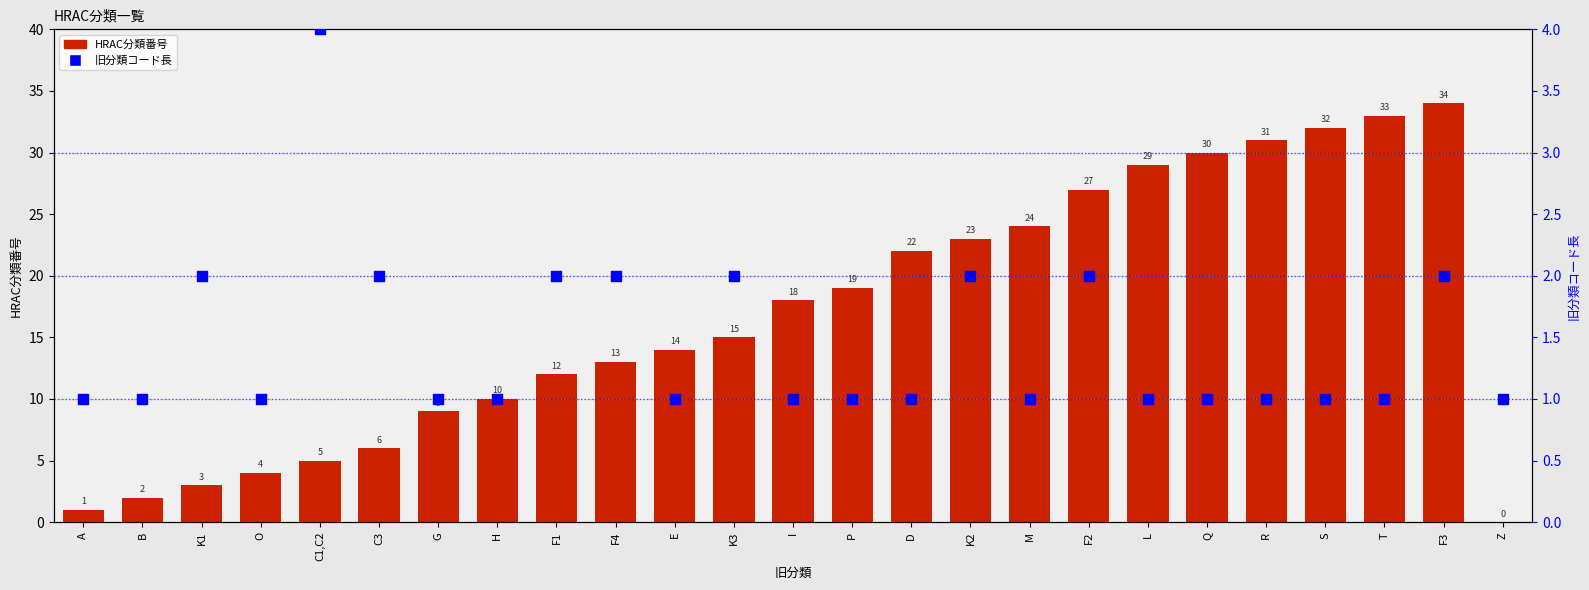

Which series contains the lowest Y value?

HRAC分類番号